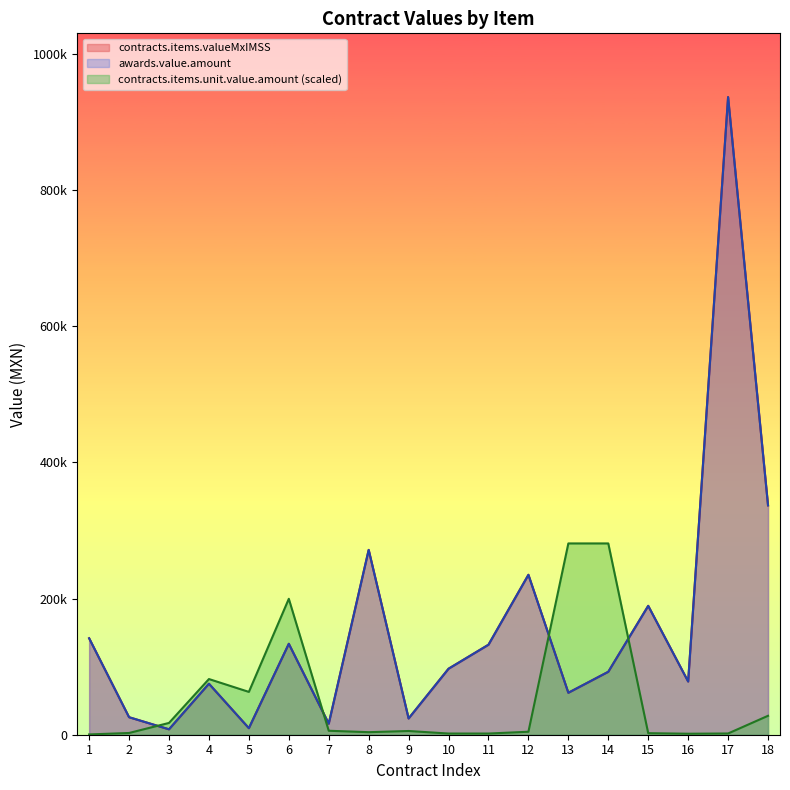

What is the spread (max minus min) of values at 14?

188607.6